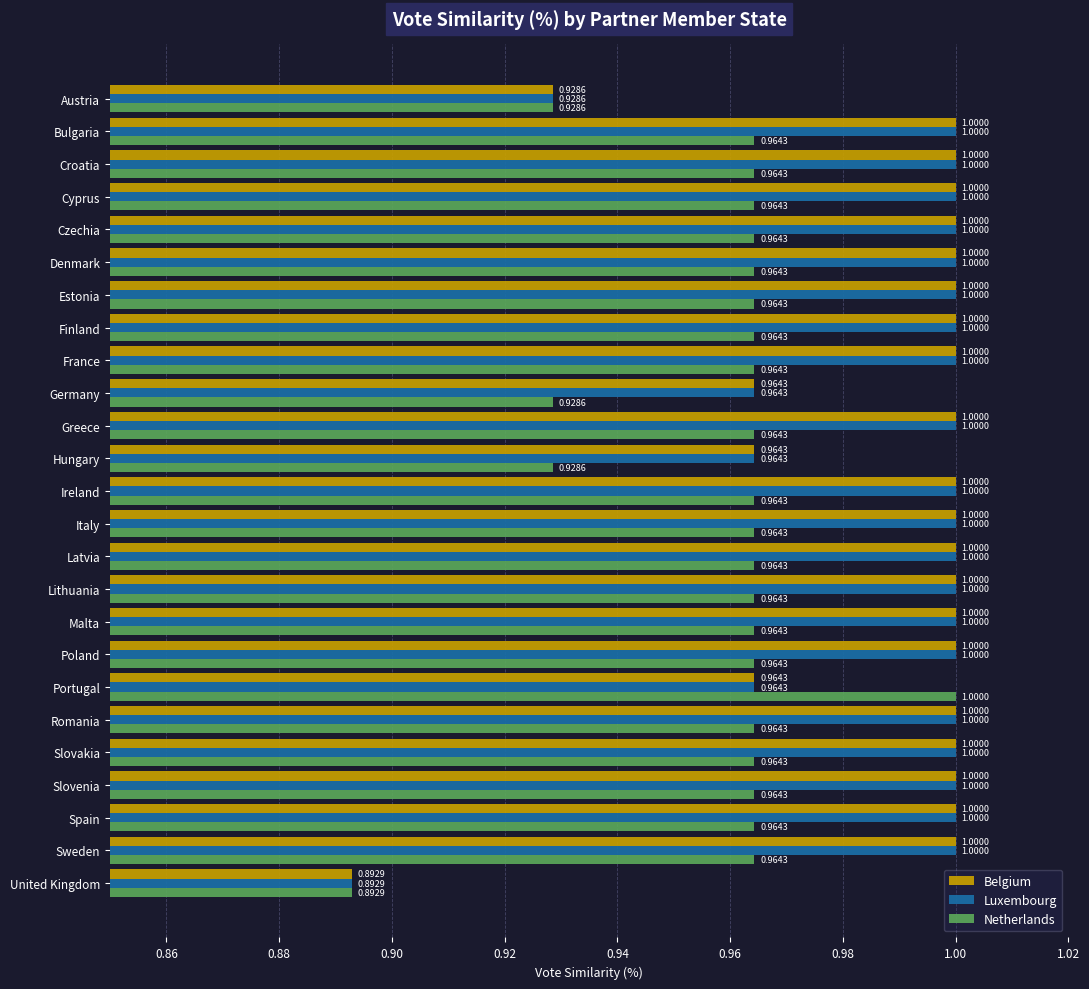

What is the maximum value for Belgium?

1.0